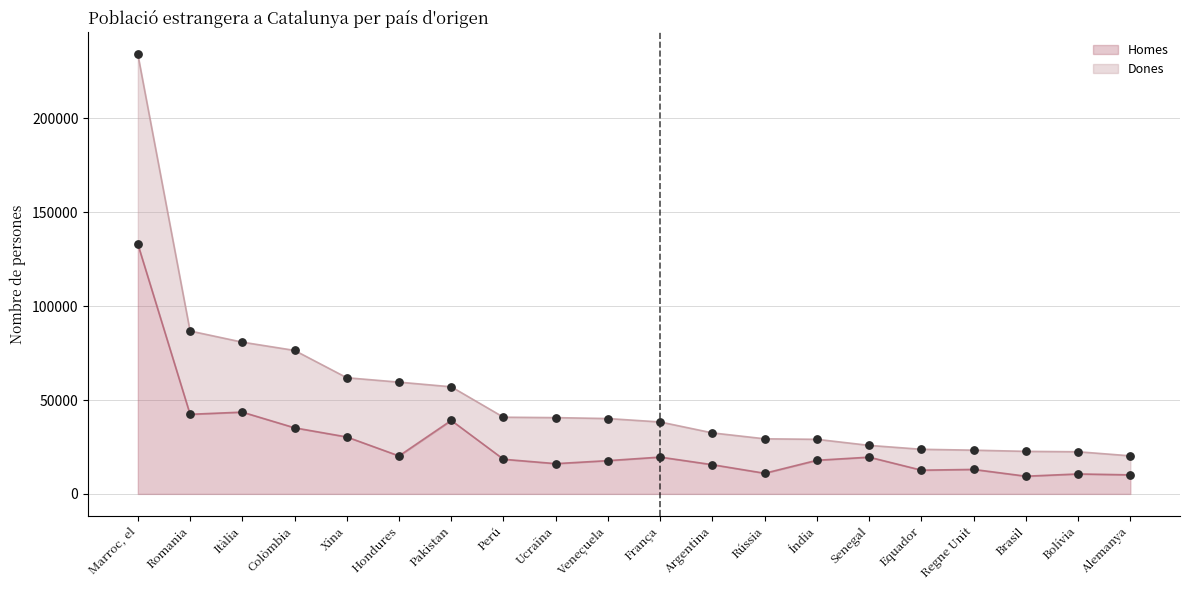

What is the ratio of the value at Índia to the value at Equador?

1.4